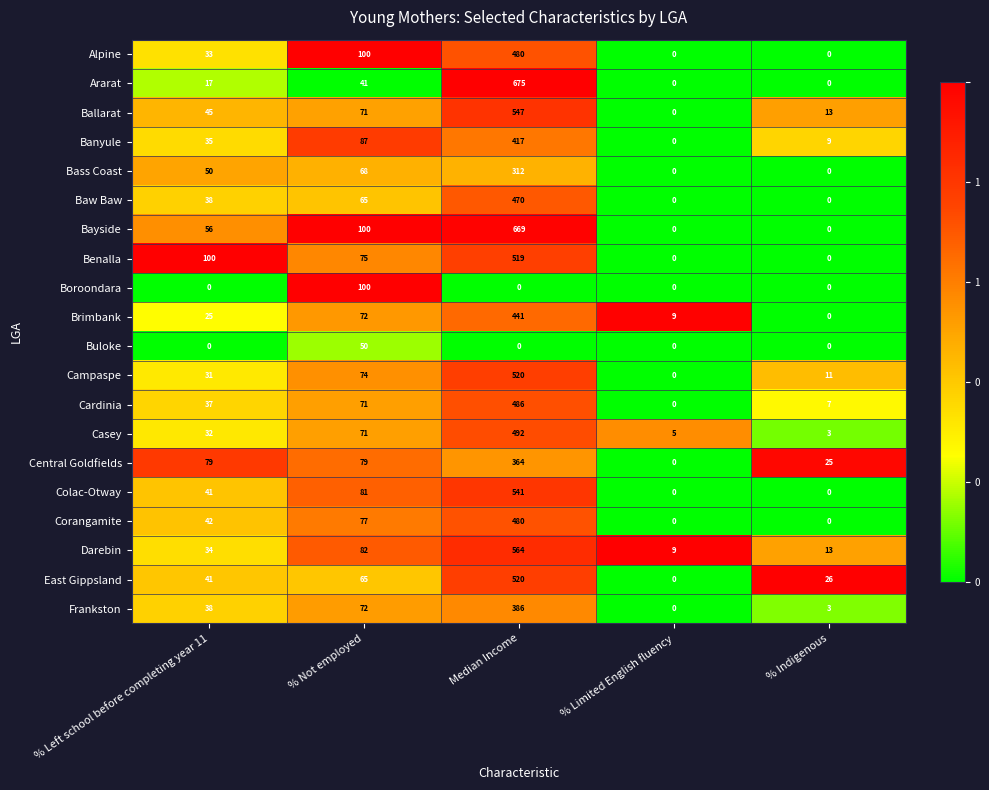

Read the Cardinia value at Median Income.

486